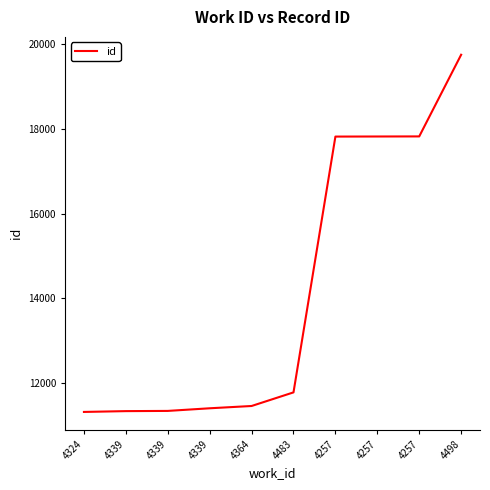

How many lines are shown in the chart?

1